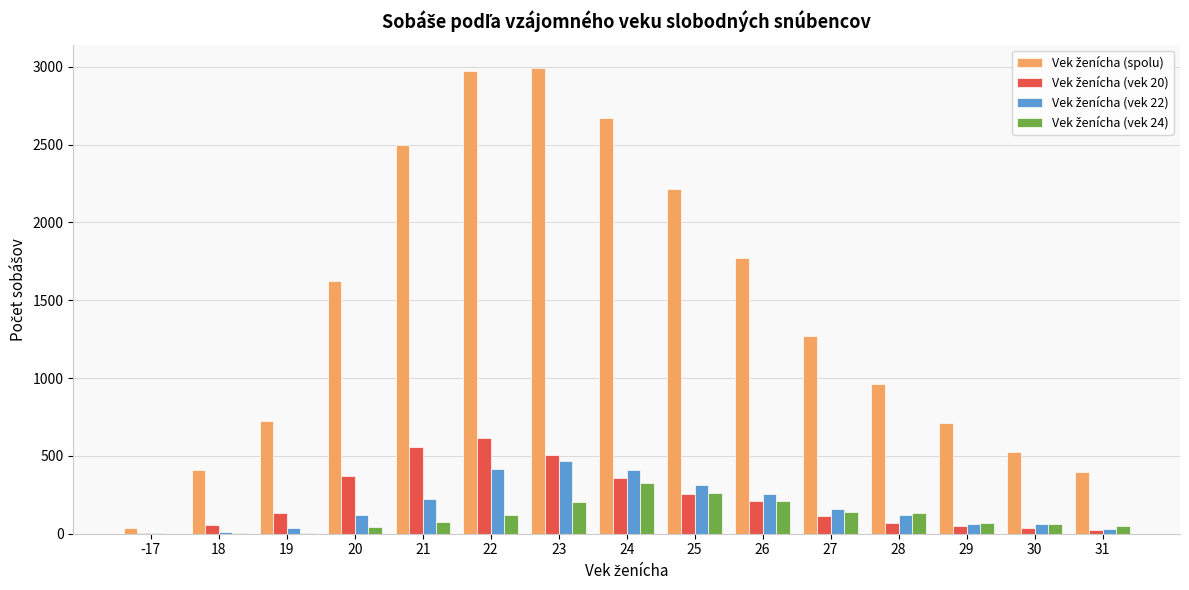

Are the bars horizontal?

No